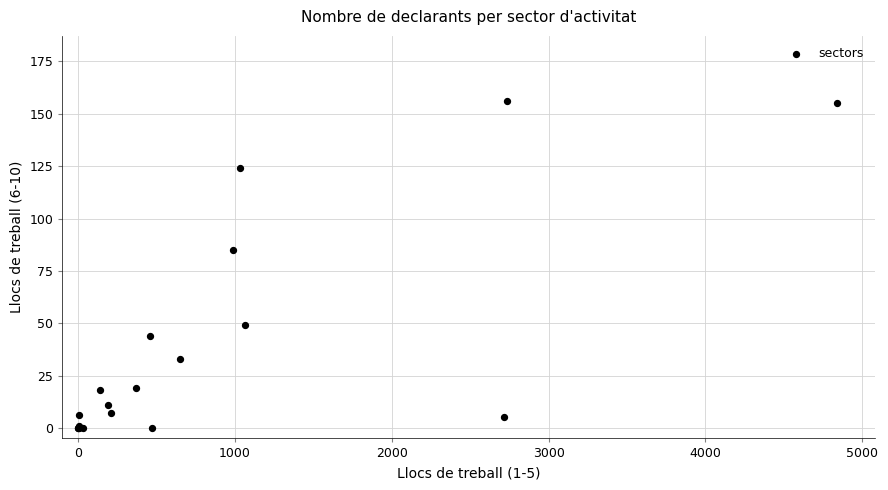

What Y value in the scatter plot is closest to 78?

85